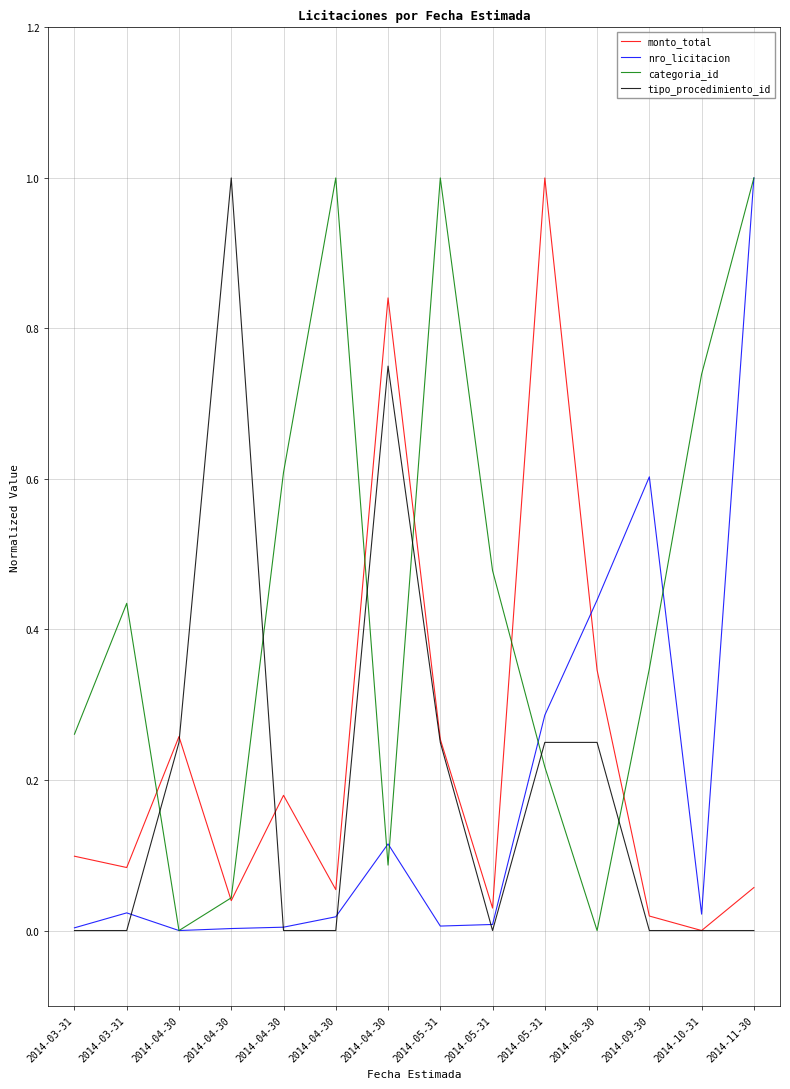

At which label does monto_total reach its minimum?

2014-10-31